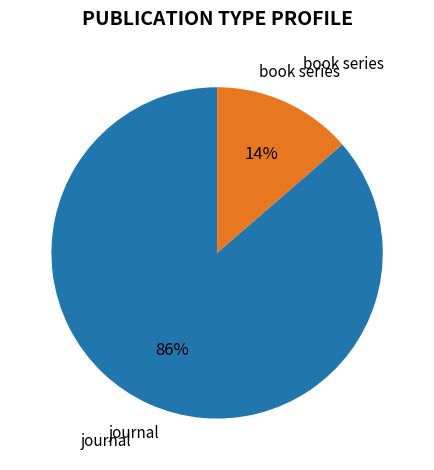

How many segments does this pie chart have?

2